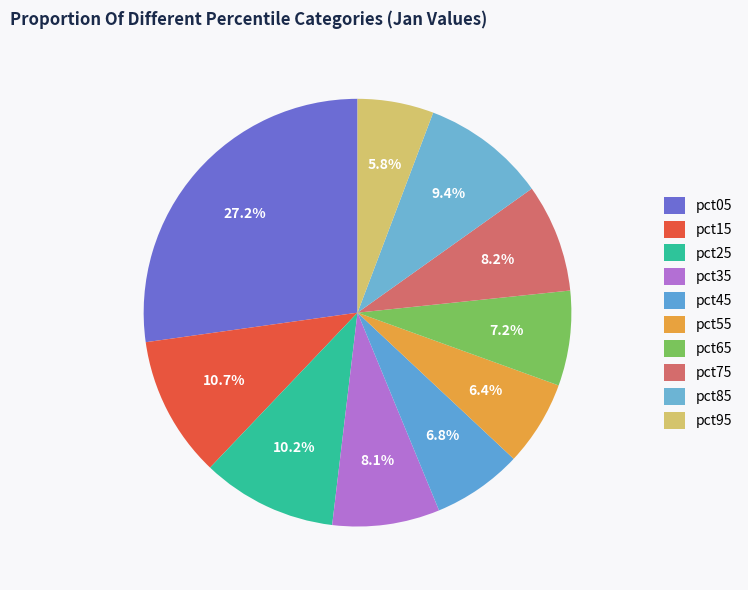

Rank the categories by value from lowest to highest.

pct95, pct55, pct45, pct65, pct35, pct75, pct85, pct25, pct15, pct05